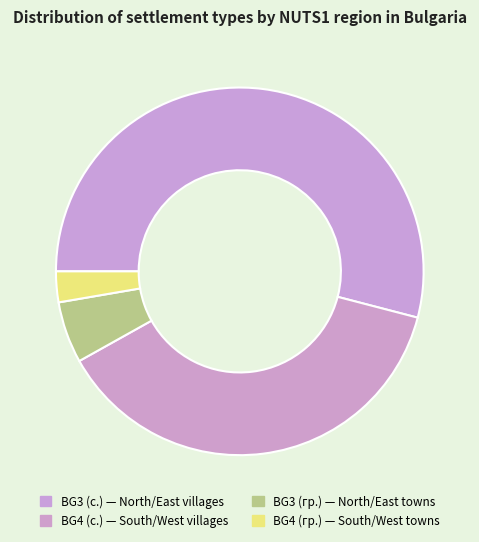

Which slice is the largest?

с.